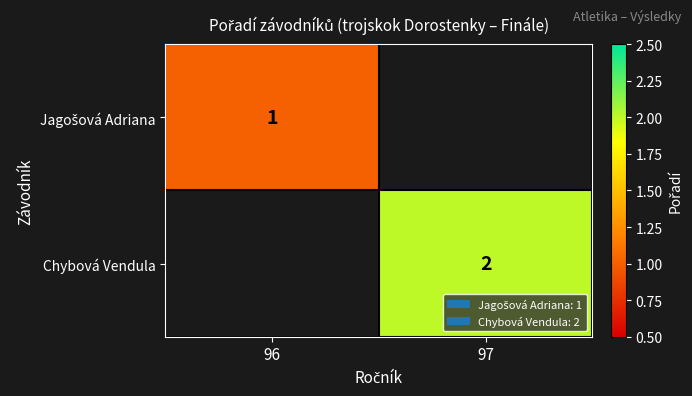

Which has a higher value, 97 or 96?

96